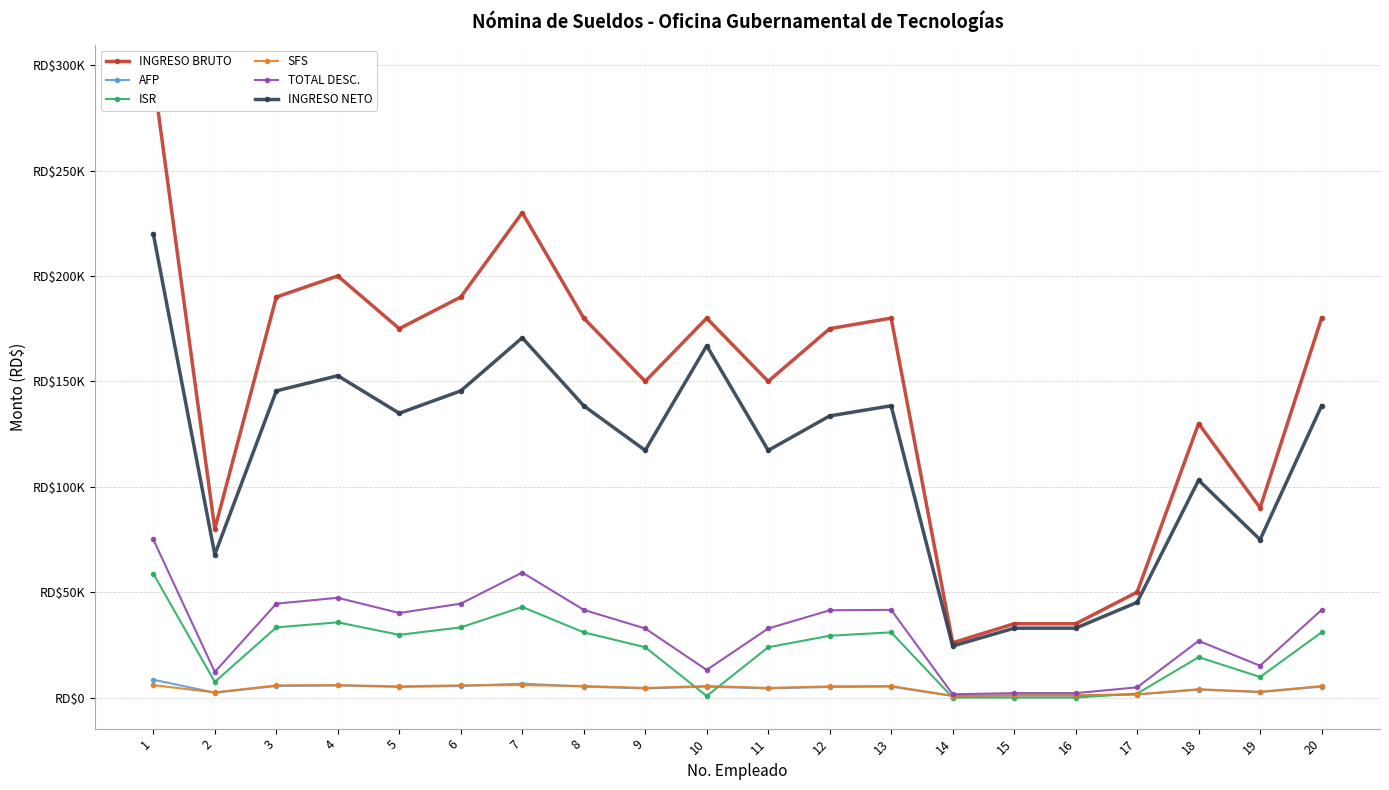

What is the difference between the maximum and minimum values in the INGRESO NETO series?

195526.8